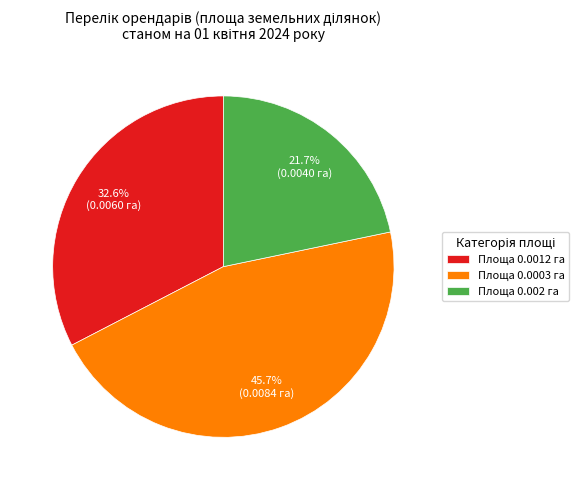

To the nearest percent, what is the average slice percentage?

33%